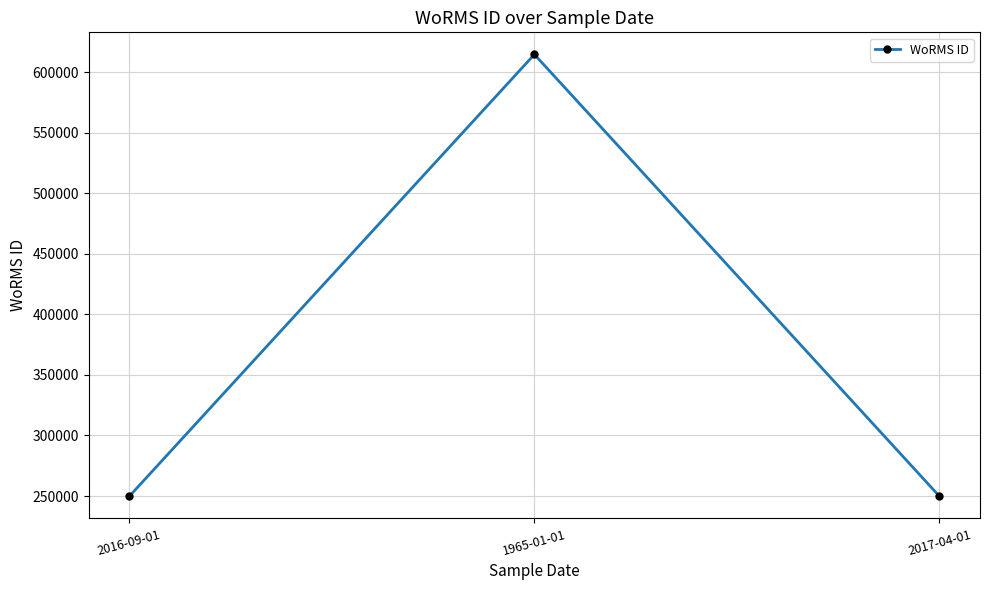

What is the change in value from 1965-01-01 to 2017-04-01?

-364969